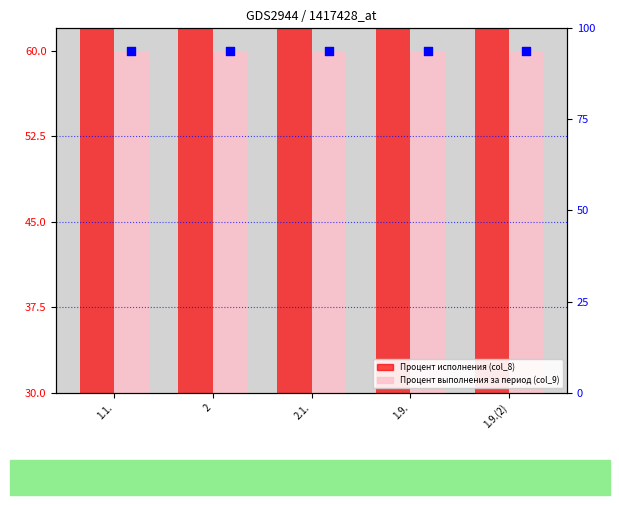

Which series reaches the maximum Y coordinate?

Процент исполнения (col_8)